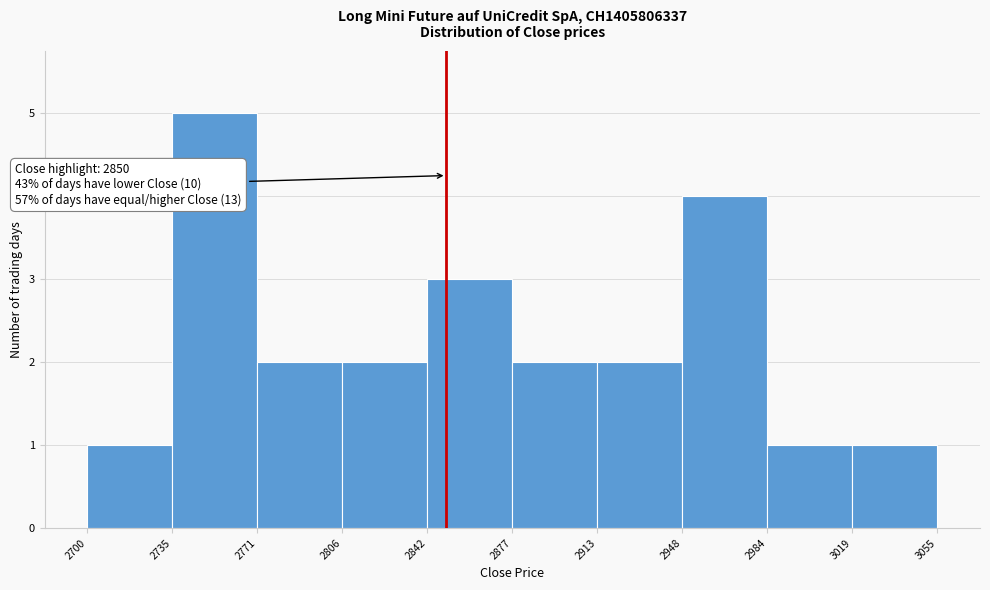

Which range on the x-axis has the tallest bar?

2735 to 2771